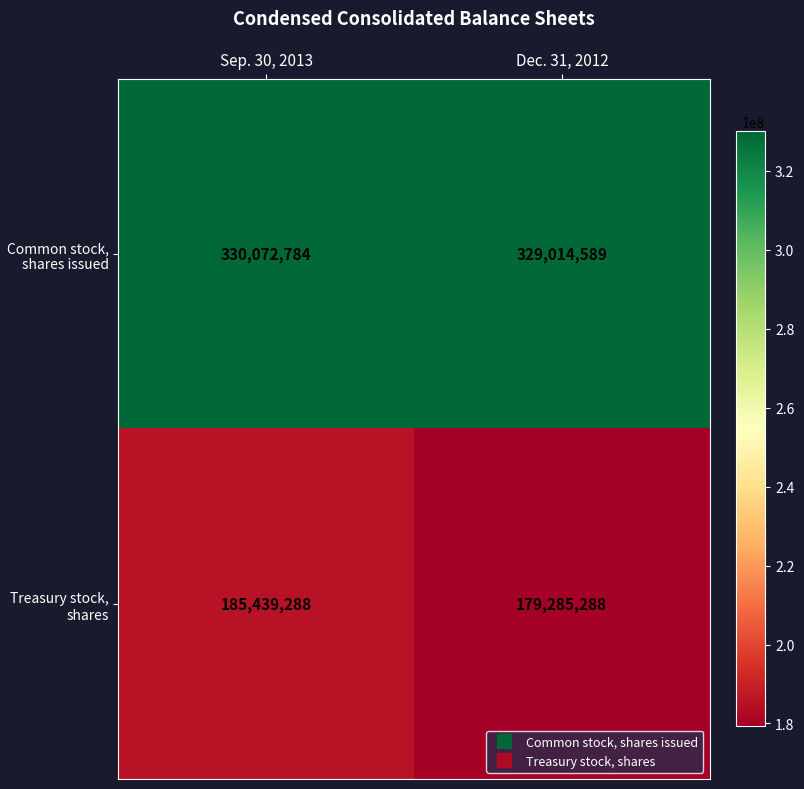

Rank the categories by Common stock, shares issued value from lowest to highest.

Dec. 31, 2012, Sep. 30, 2013